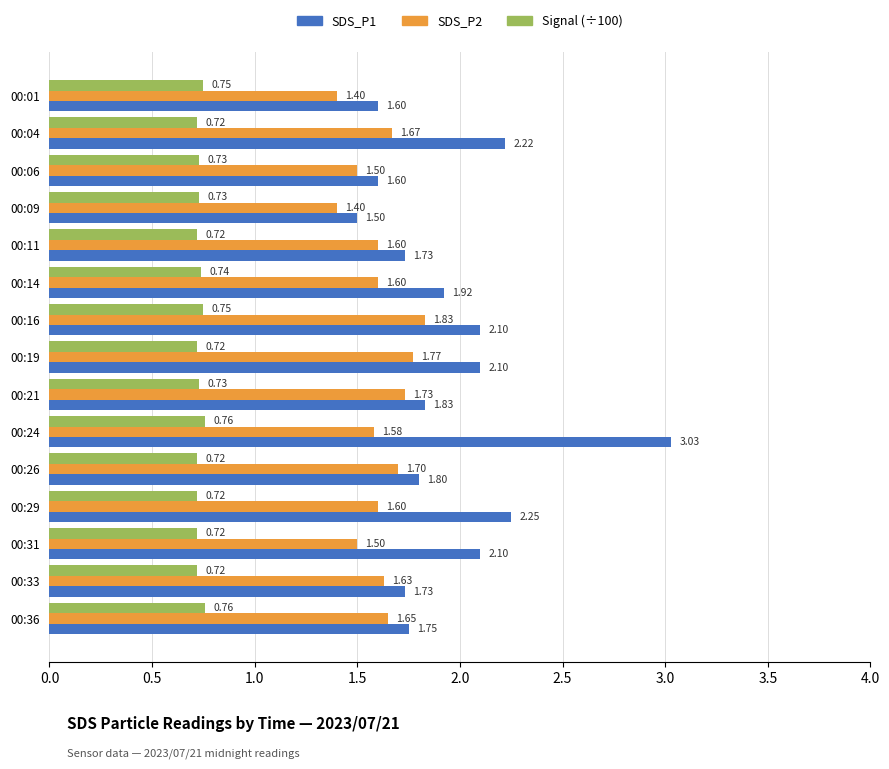

Which series has the widest spread of values?

SDS_P1